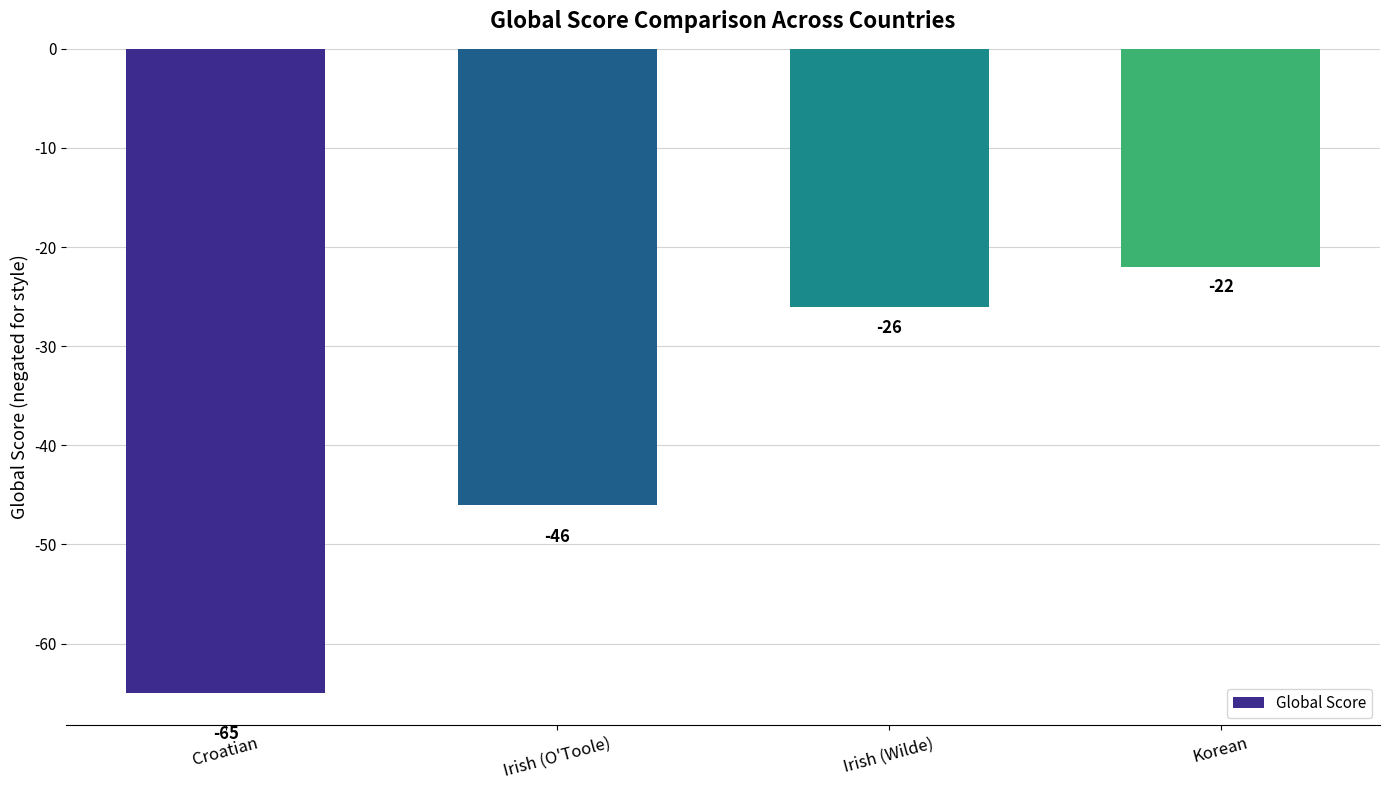

Reading left to right, what are all the values shown in this chart?

-65	-46	-26	-22